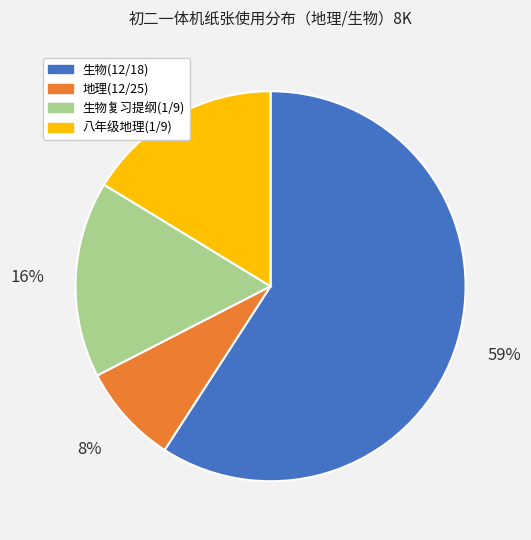

To the nearest percent, what is the difference between the 生物复习提纲(1/9) and 生物(12/18) slice percentages?

43%